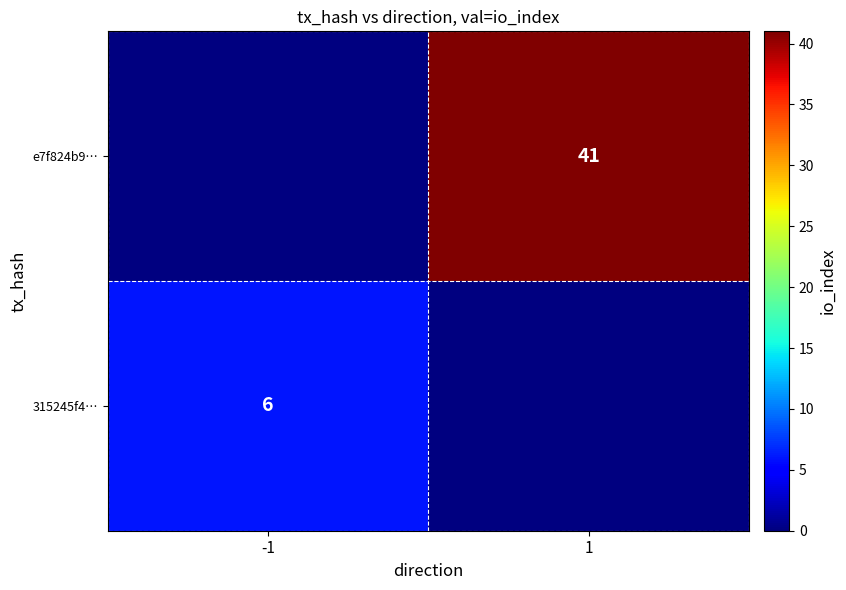

Is the value of e7f824b9… at 1 greater than the value of 315245f4… at -1?

Yes